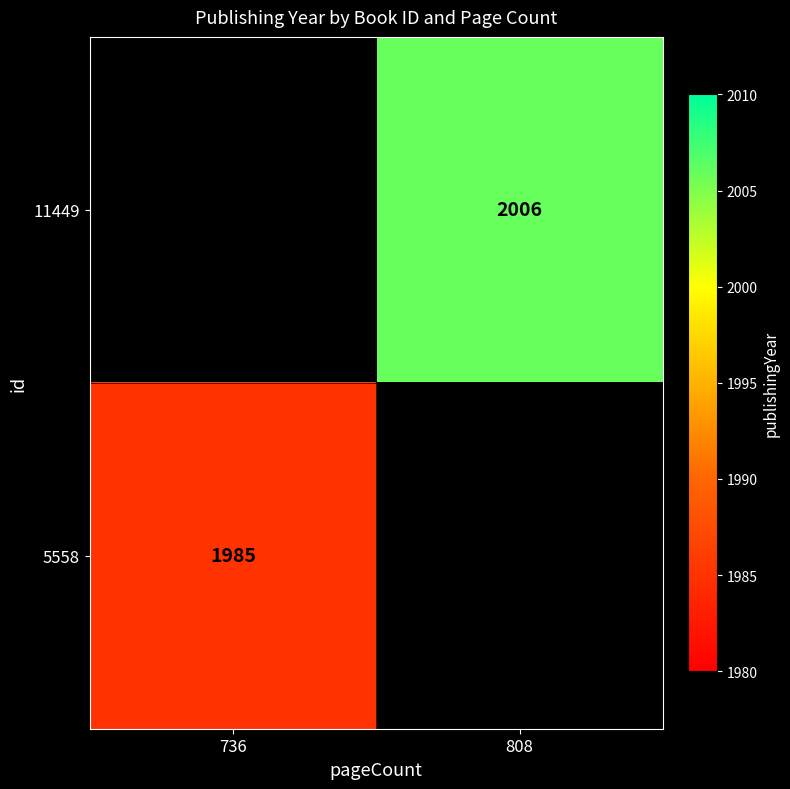

Is the value of 11449 at 808 greater than the value of 5558 at 736?

Yes